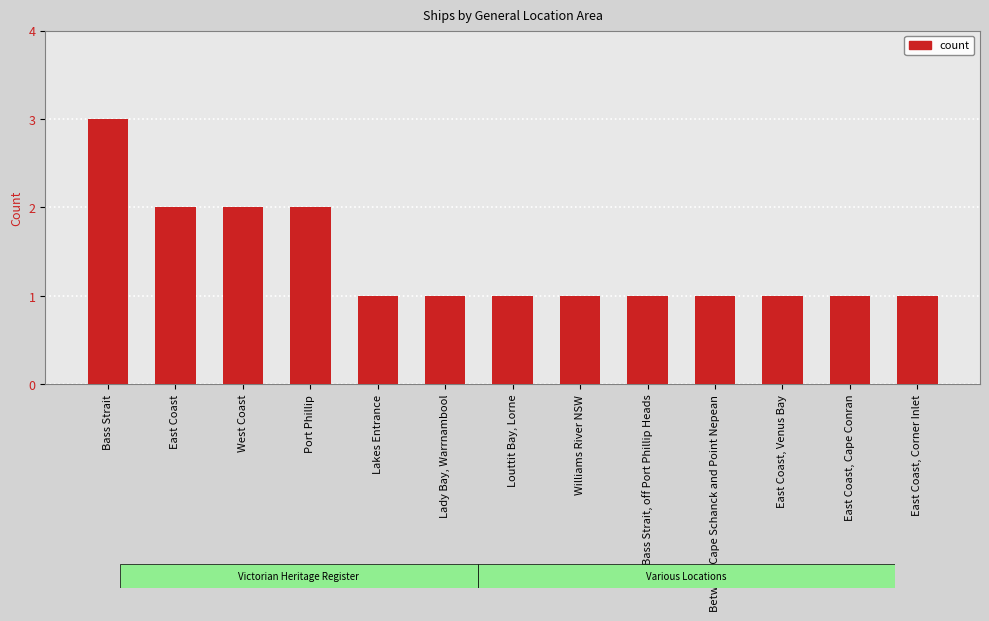

True or false: the data shows 2 at East Coast, Cape Conran.

False